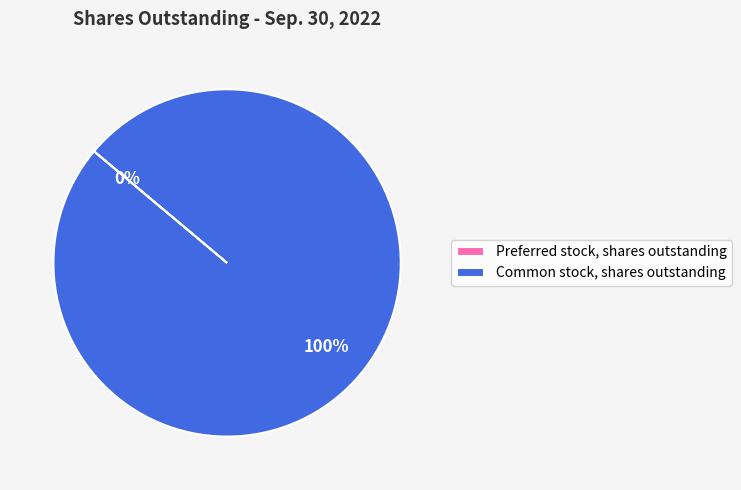

To the nearest percent, what is the average slice percentage?

50%